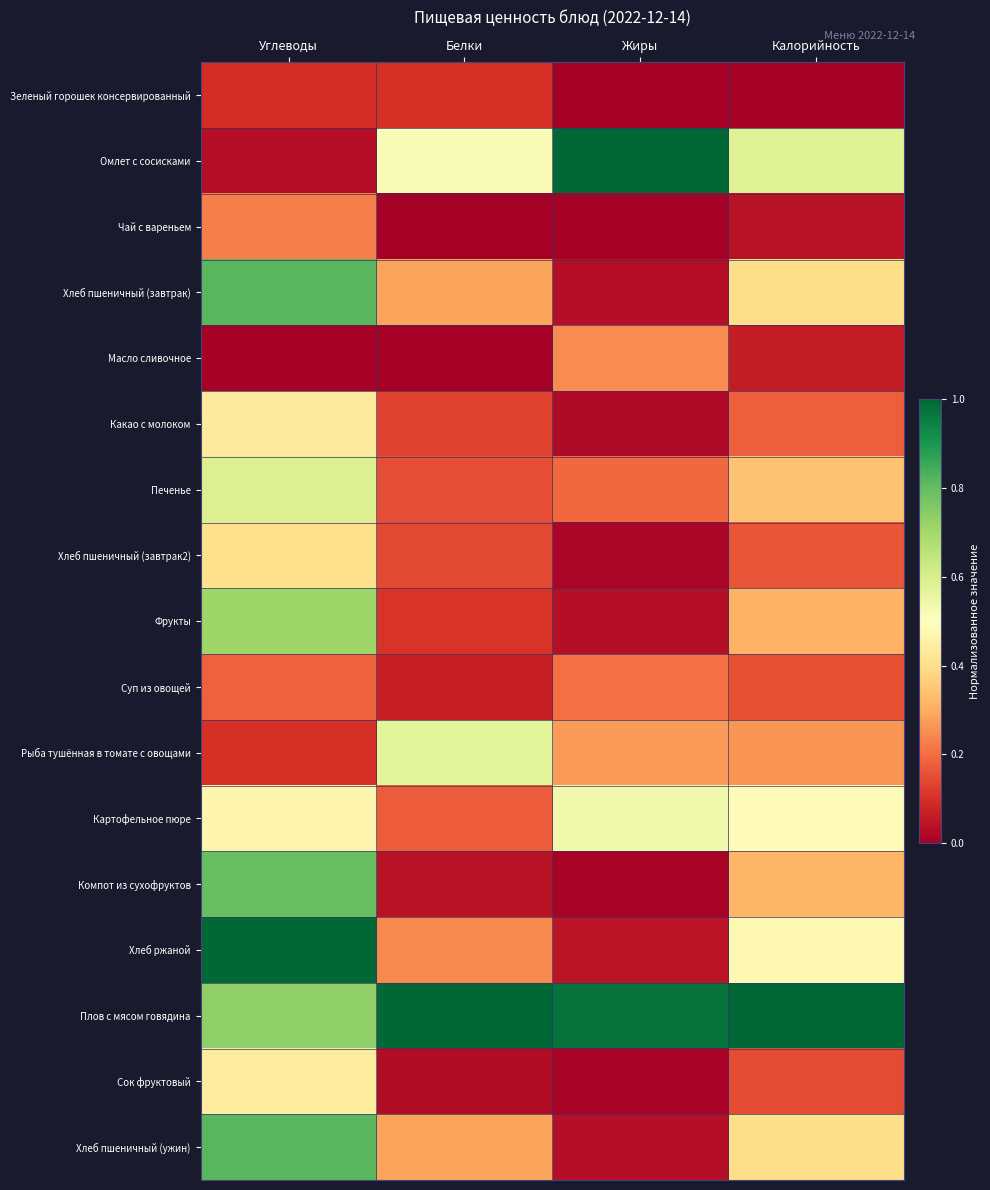

Reading left to right, what are all the values shown in this chart?

Зеленый горошек консервированный: Углеводы=0.1	Белки=0.1	Жиры=0.0	Калорийность=0.0
Омлет с сосисками: Углеводы=0.0	Белки=0.5	Жиры=1.0	Калорийность=0.6
Чай с вареньем: Углеводы=0.2	Белки=0.0	Жиры=0.0	Калорийность=0.0
Хлеб пшеничный (завтрак): Углеводы=0.8	Белки=0.3	Жиры=0.0	Калорийность=0.4
Масло сливочное: Углеводы=0.0	Белки=0.0	Жиры=0.2	Калорийность=0.1
Какао с молоком: Углеводы=0.4	Белки=0.1	Жиры=0.0	Калорийность=0.2
Печенье: Углеводы=0.6	Белки=0.2	Жиры=0.2	Калорийность=0.3
Хлеб пшеничный (завтрак2): Углеводы=0.4	Белки=0.1	Жиры=0.0	Калорийность=0.2
Фрукты: Углеводы=0.7	Белки=0.1	Жиры=0.0	Калорийность=0.3
Суп из овощей: Углеводы=0.2	Белки=0.1	Жиры=0.2	Калорийность=0.2
Рыба тушённая в томате с овощами: Углеводы=0.1	Белки=0.6	Жиры=0.3	Калорийность=0.3
Картофельное пюре: Углеводы=0.5	Белки=0.2	Жиры=0.5	Калорийность=0.5
Компот из сухофруктов: Углеводы=0.8	Белки=0.0	Жиры=0.0	Калорийность=0.3
Хлеб ржаной: Углеводы=1.0	Белки=0.2	Жиры=0.0	Калорийность=0.5
Плов с мясом говядина: Углеводы=0.7	Белки=1.0	Жиры=1.0	Калорийность=1.0
Сок фруктовый: Углеводы=0.4	Белки=0.0	Жиры=0.0	Калорийность=0.1
Хлеб пшеничный (ужин): Углеводы=0.8	Белки=0.3	Жиры=0.0	Калорийность=0.4